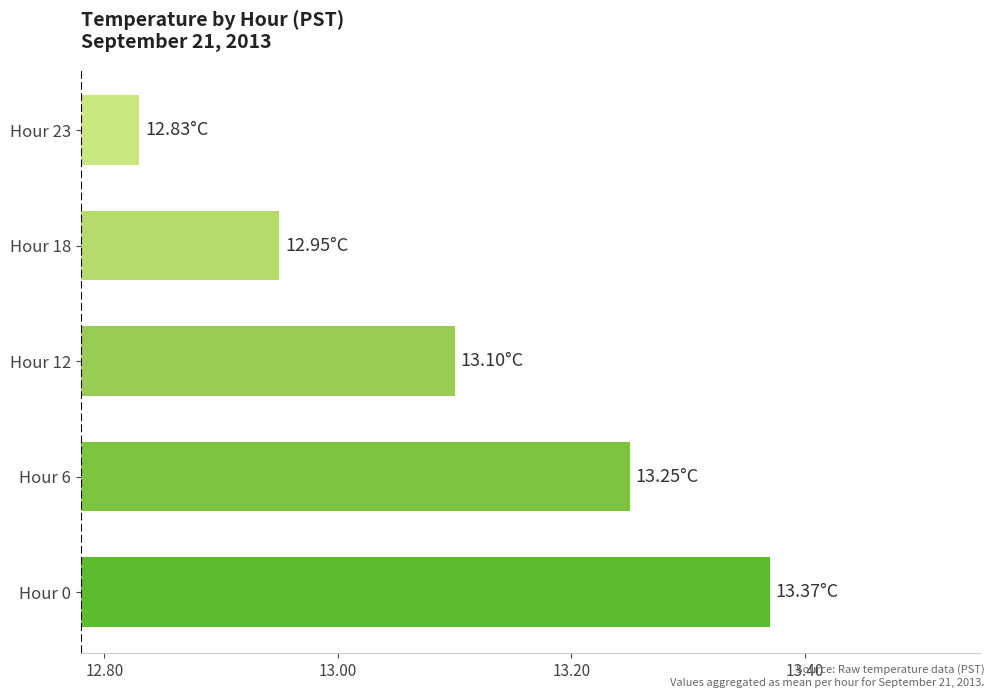

What is the average value?

13.1